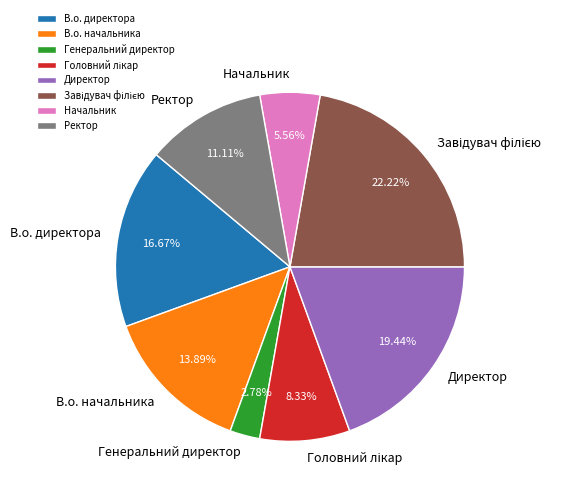

Does Начальник represent more than half of the total?

No